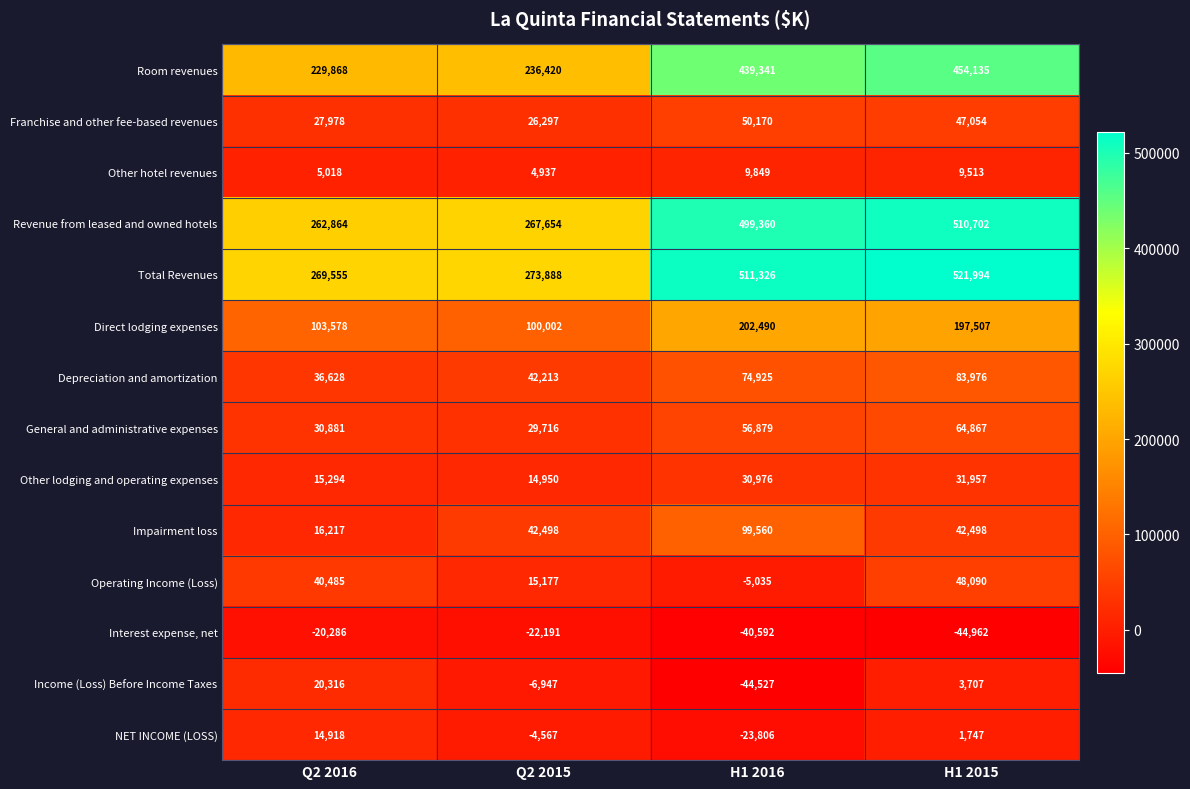

What is the average value of the Direct lodging expenses series?

150894